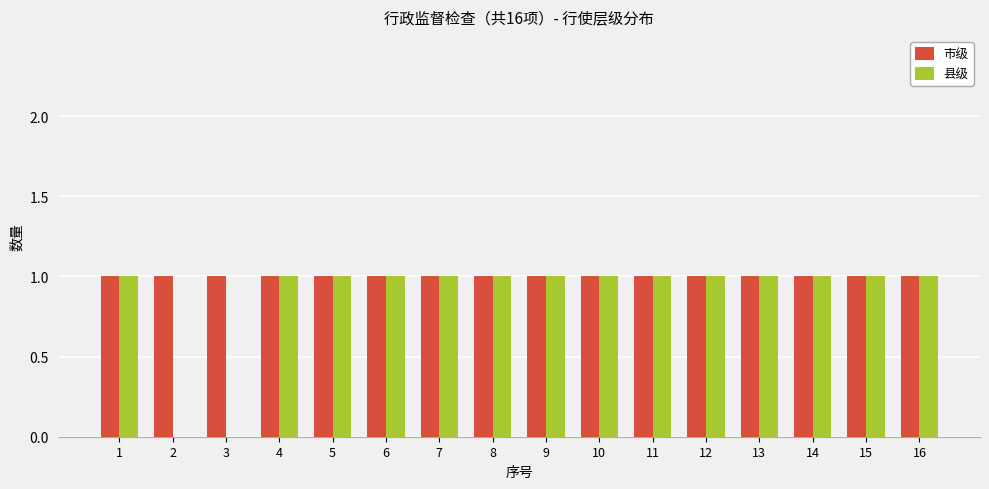

Between 3 and 5, which series saw the biggest shift?

县级